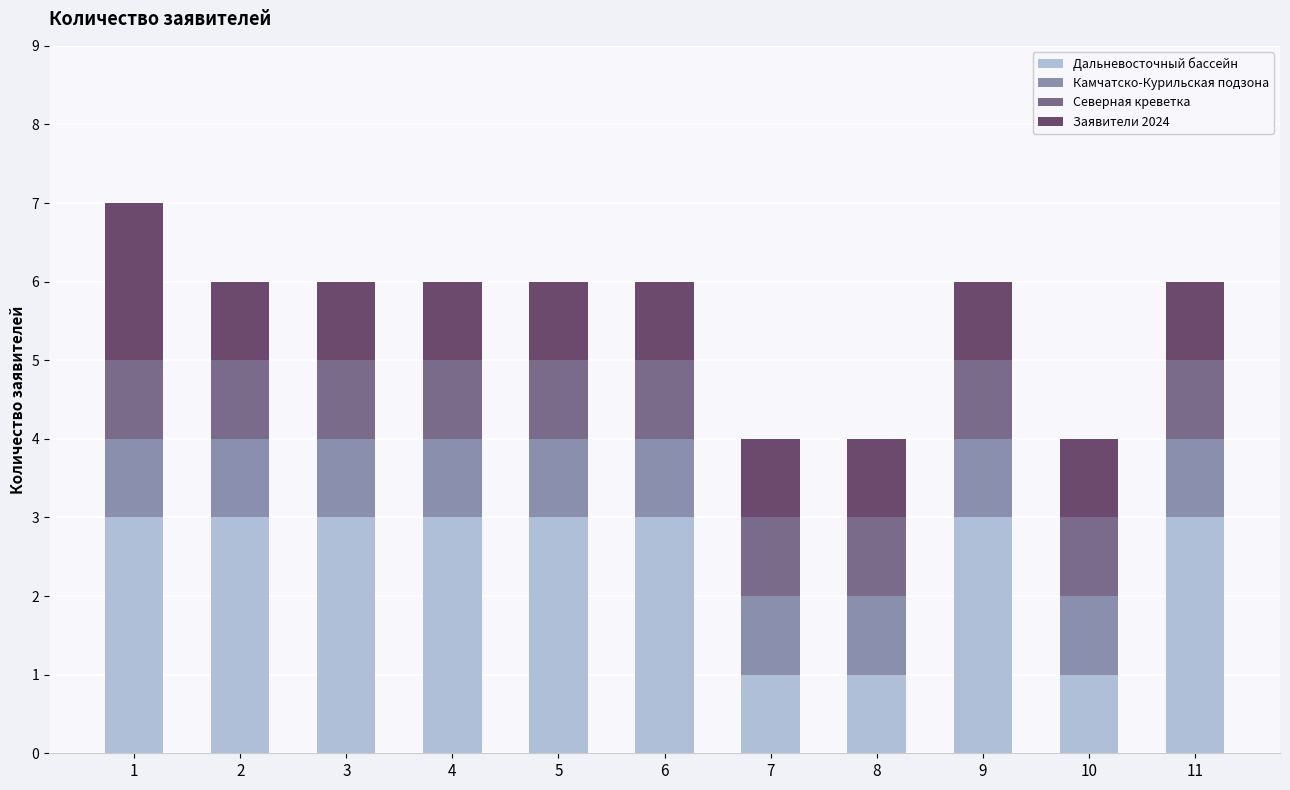

Between 5 and 7, which series saw the biggest shift?

Дальневосточный бассейн